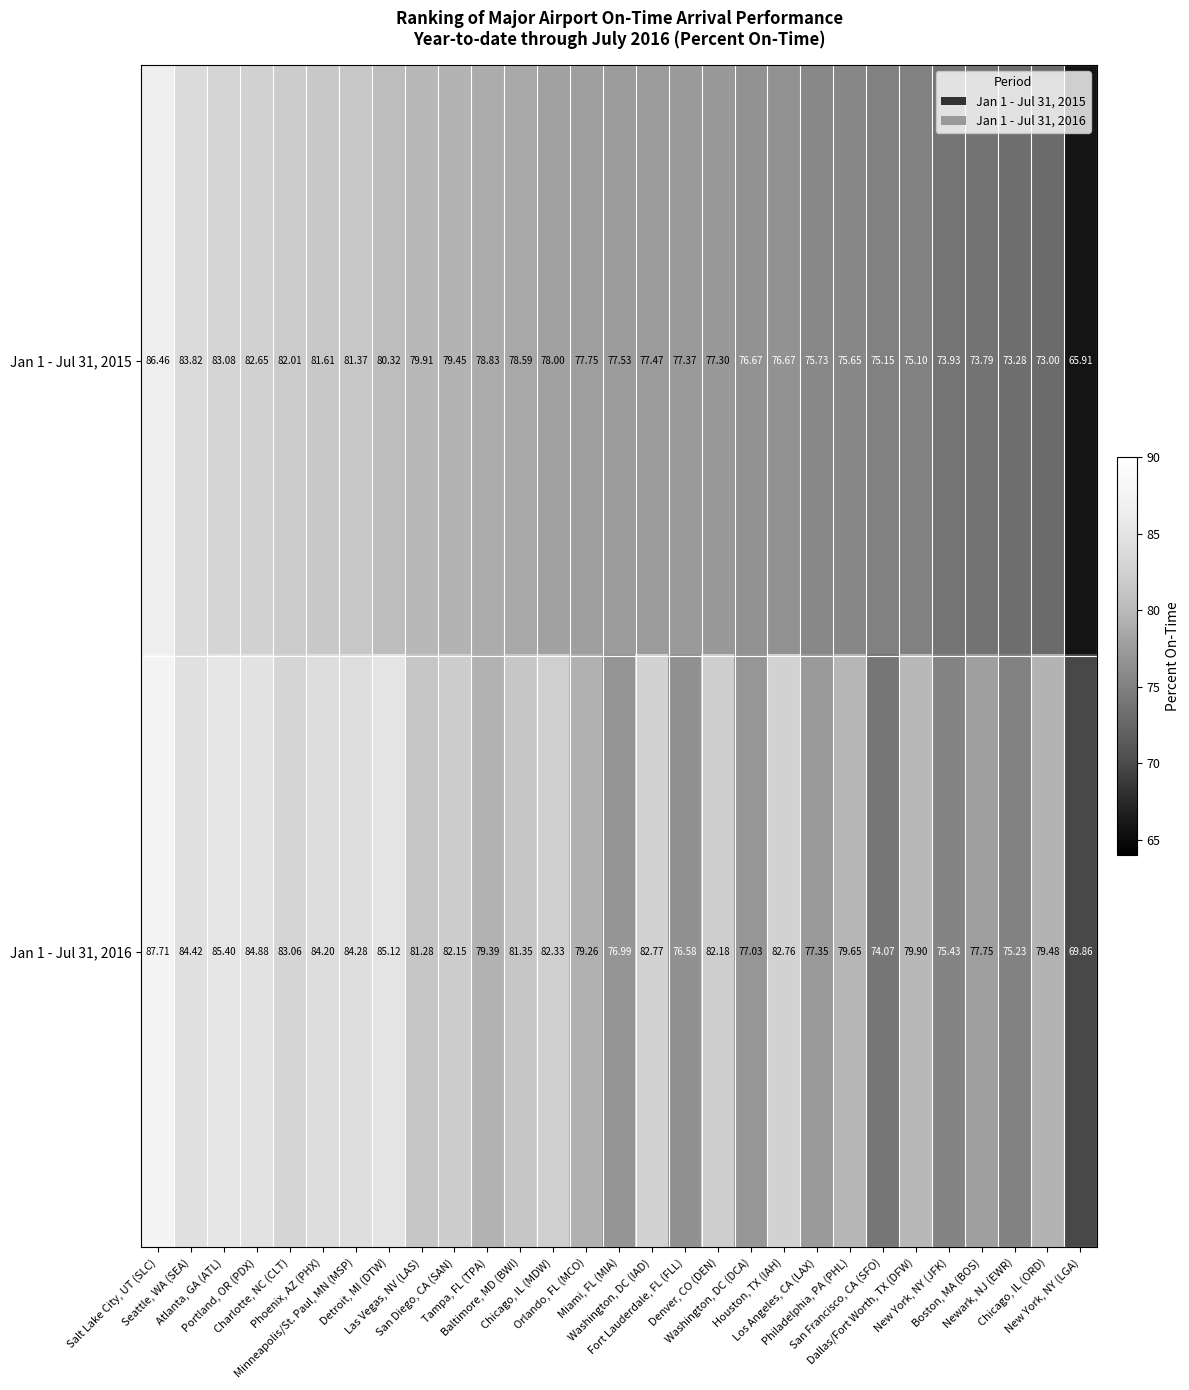

Count the number of data series in this chart.

2